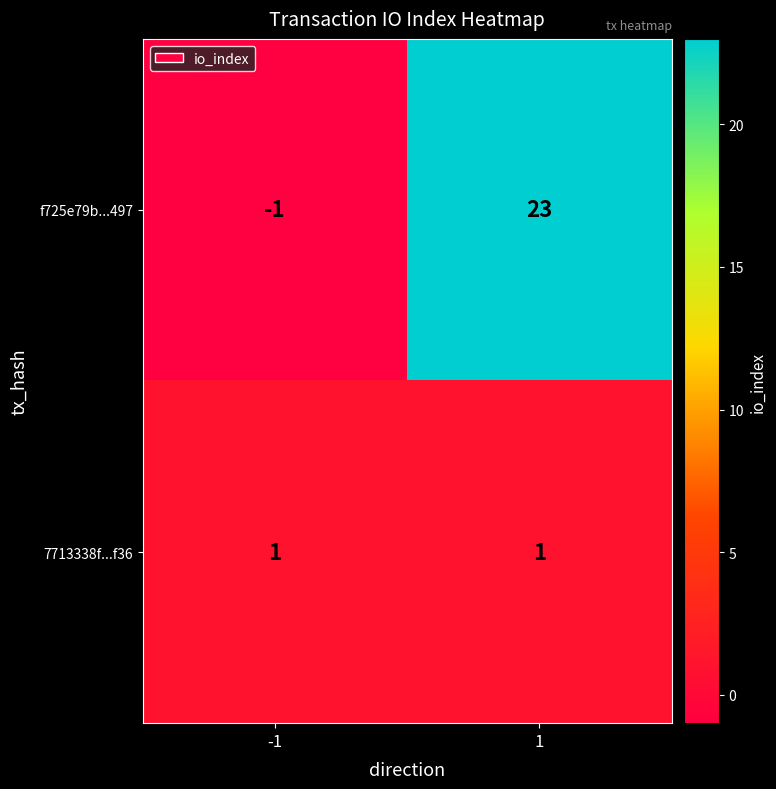

Which label corresponds to the largest value in the chart?

1